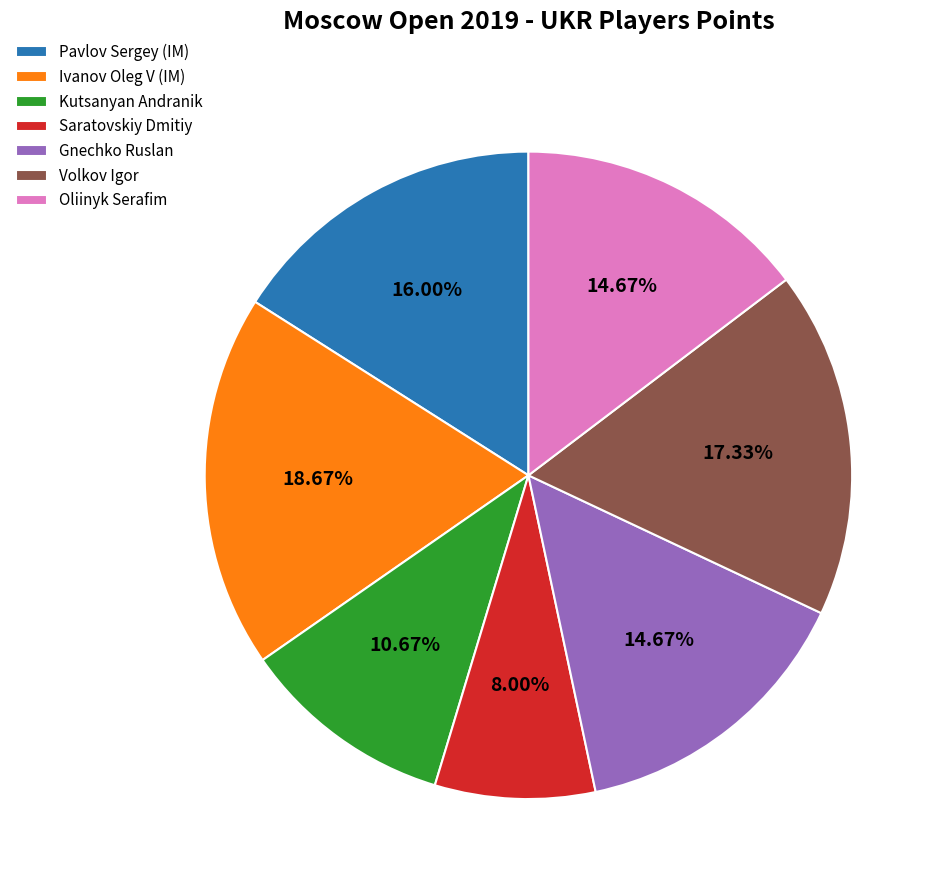

What is the largest slice in the pie chart?

Ivanov Oleg V (IM)